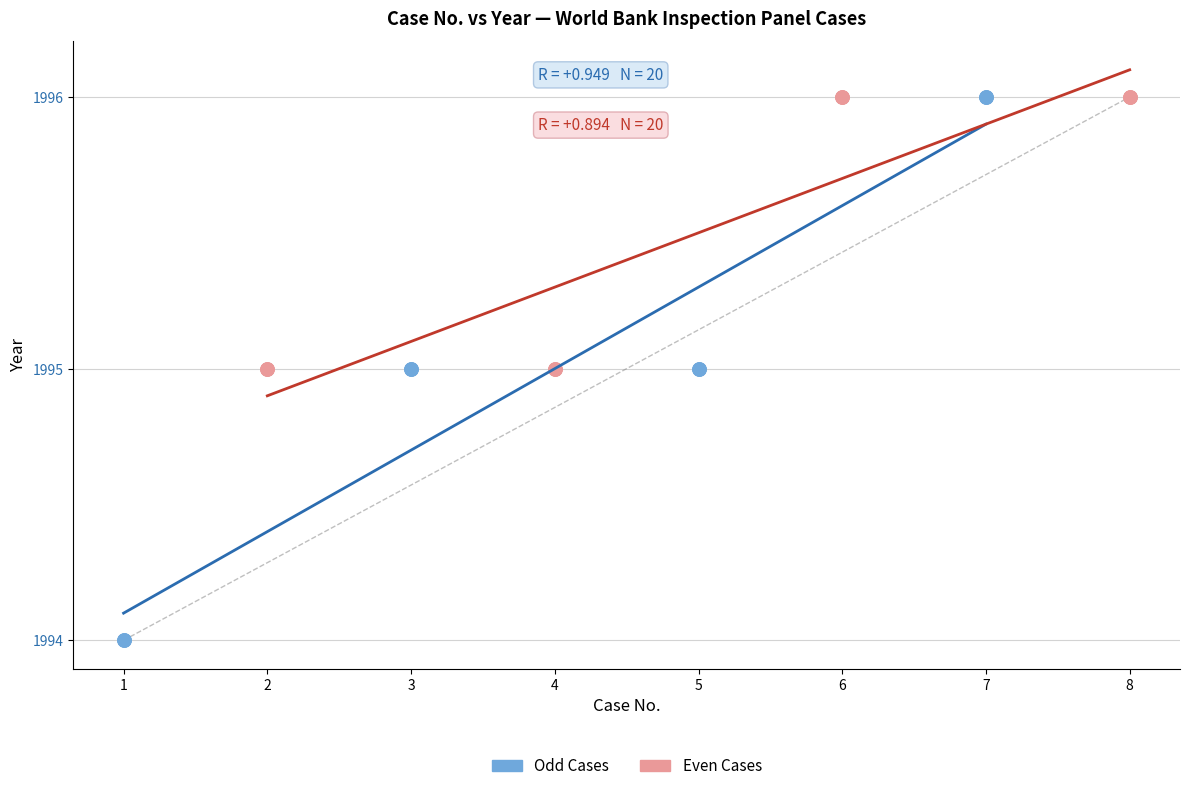

What are all the series names shown in the legend?

Odd Cases, Even Cases